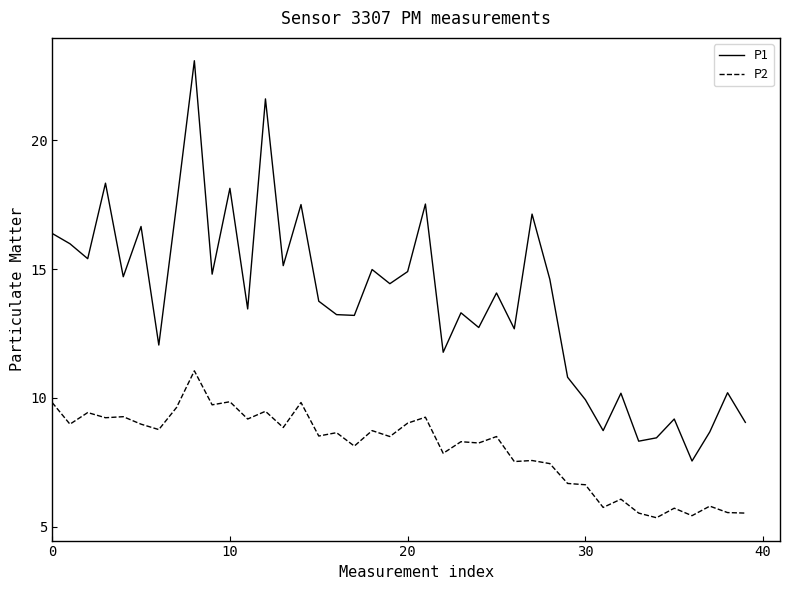

Which series has the widest spread of values?

P1